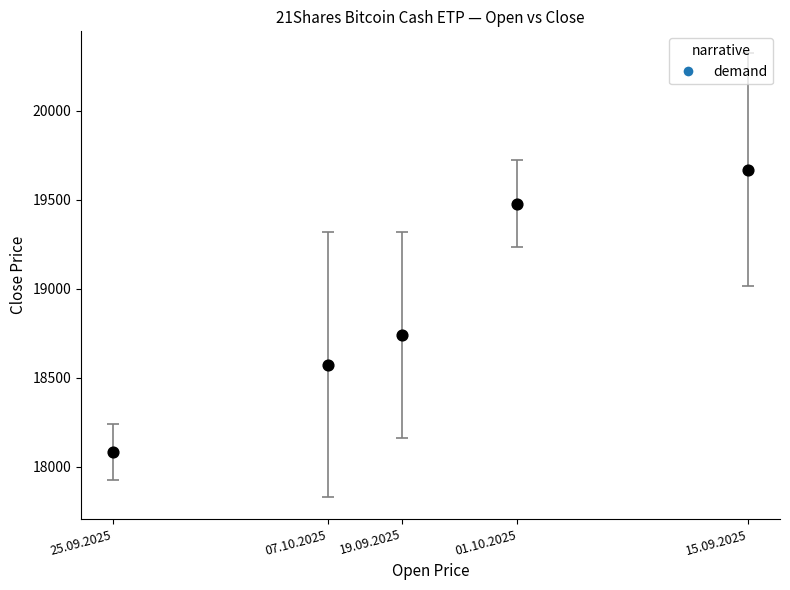

What is the average X value?

18921.5